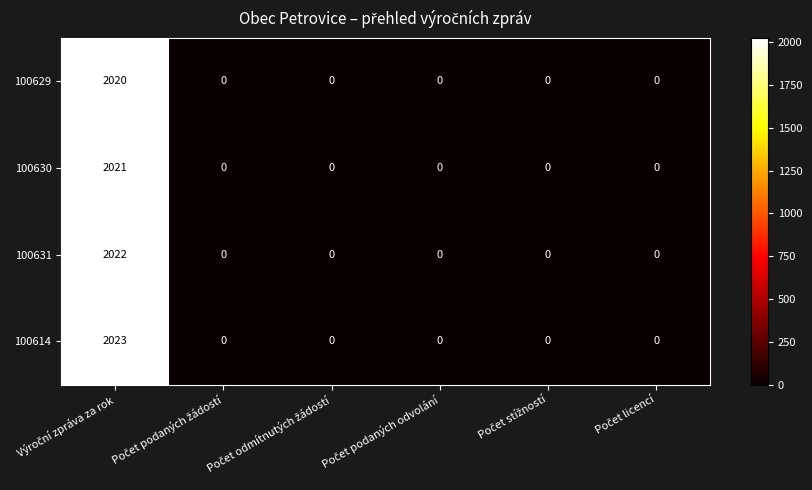

How many series are shown in this chart?

4